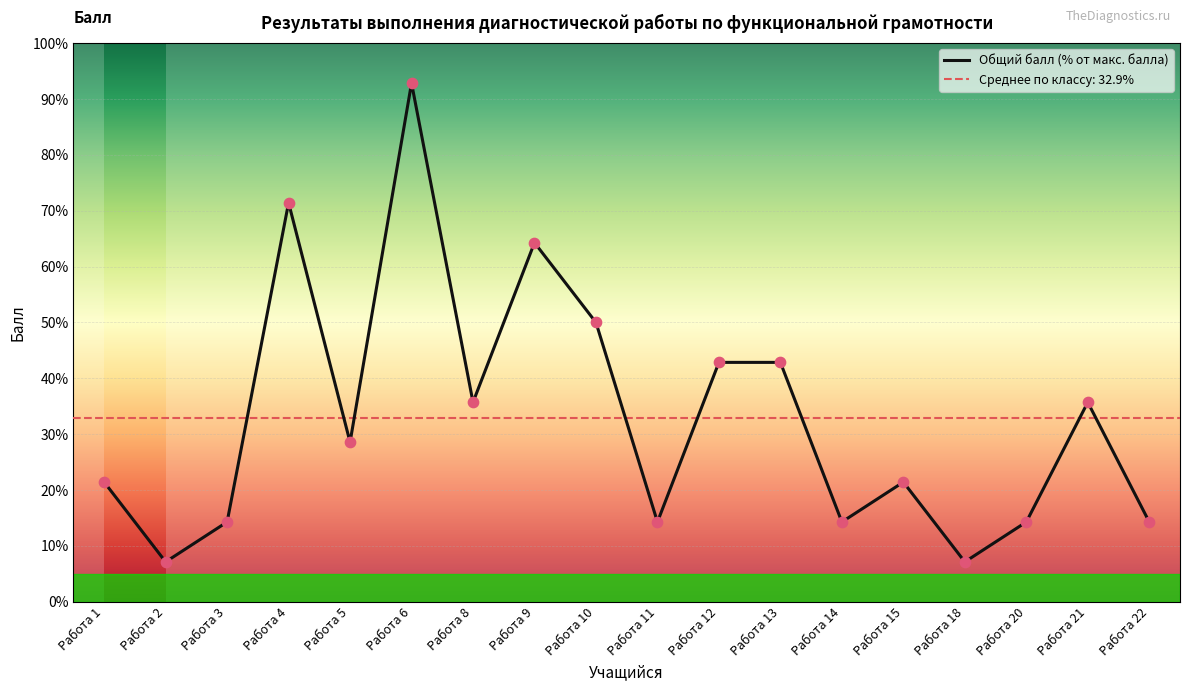

Approximately how many times larger is the value at Работа 13 compared to Работа 6?

0.5